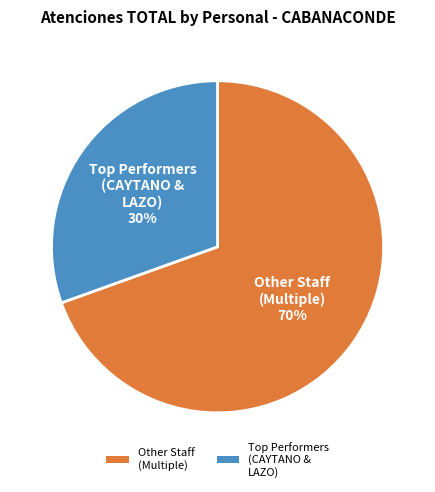

True or false: Other Staff (Multiple) accounts for 70% of the total.

True